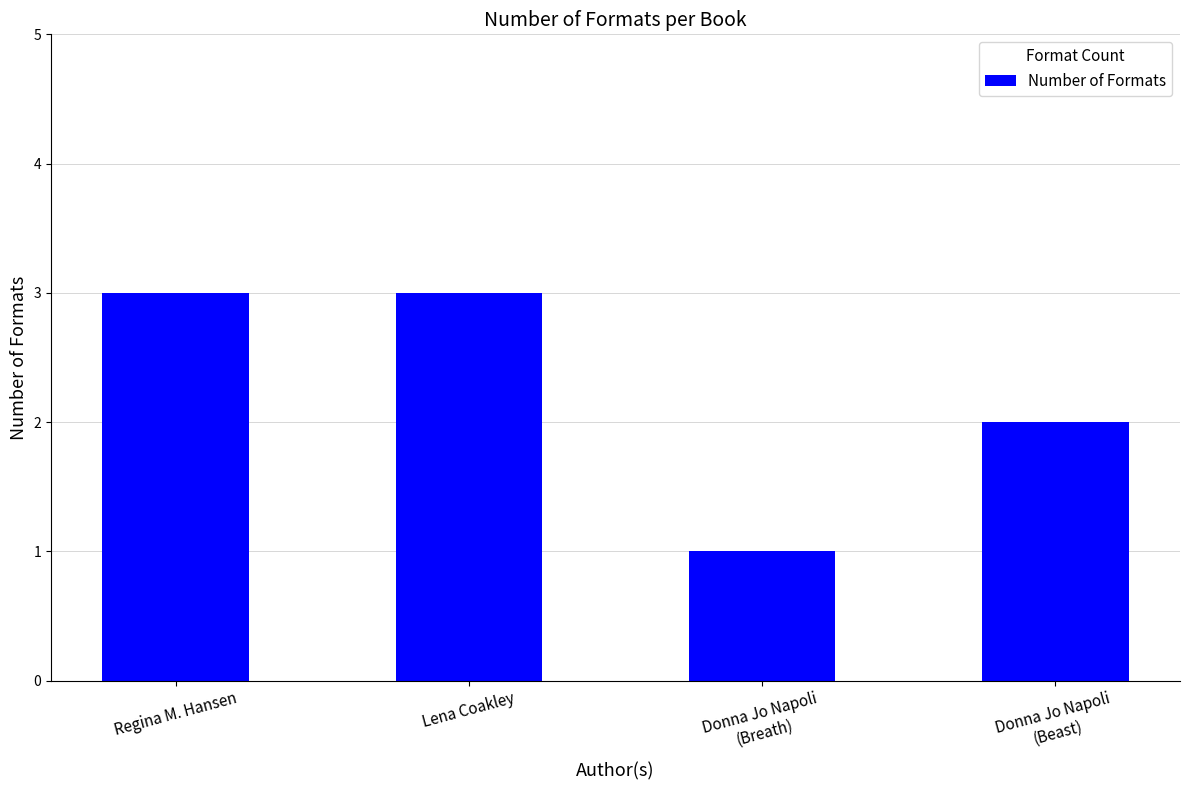

What is the label of the 2nd bar from the left?

Lena Coakley